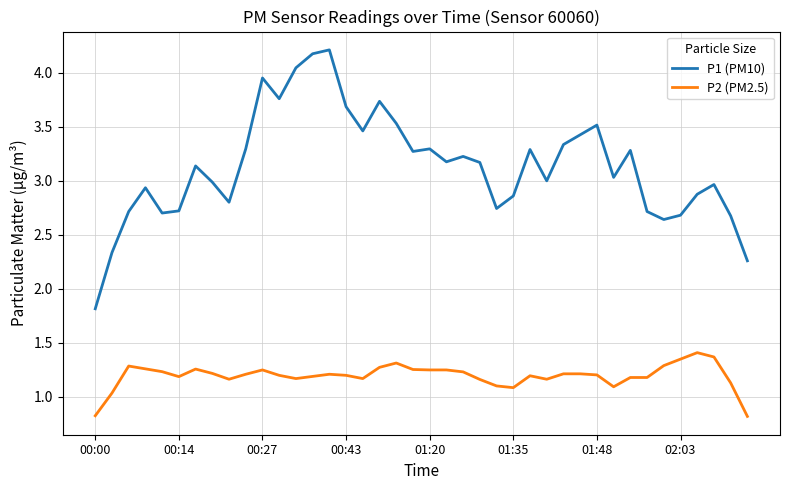

What is the difference between the maximum and minimum values in the P1 (PM10) series?

2.4